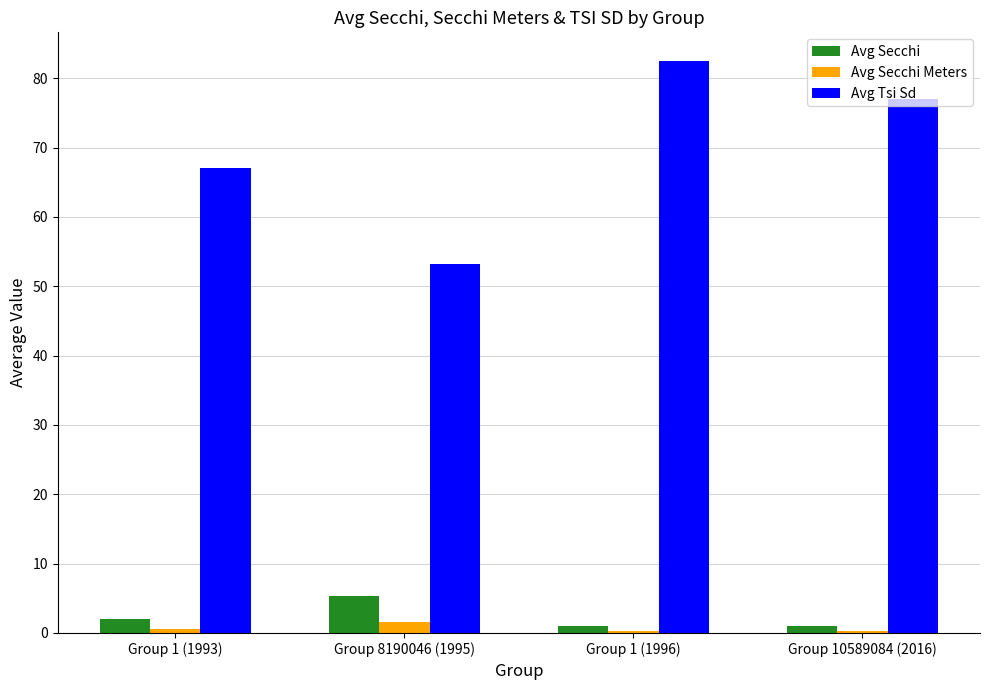

What is the maximum value for Avg Secchi?

5.3